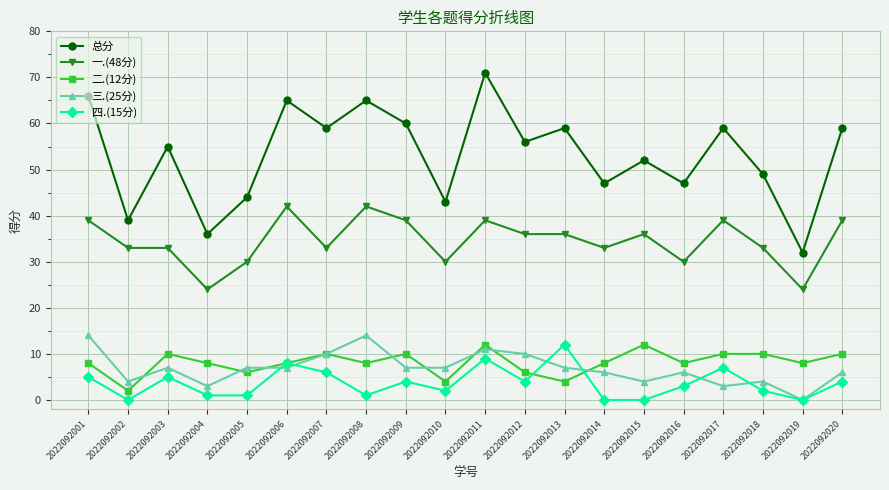

How many values in 三.(25分) are above zero?

19